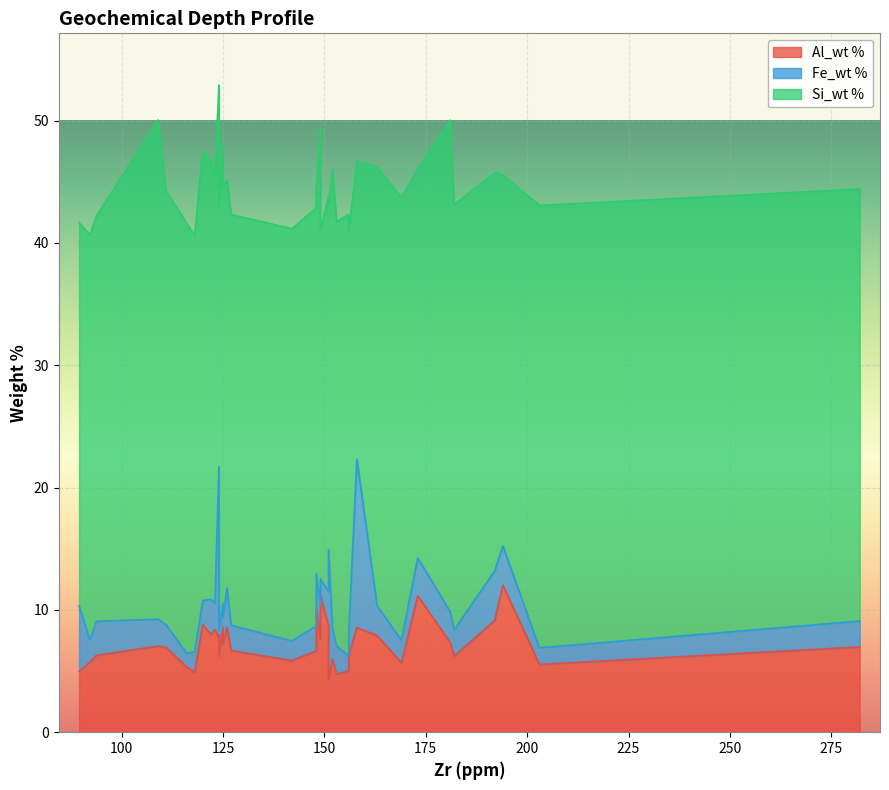

How many interior local valleys does the Si_wt % series have?

12